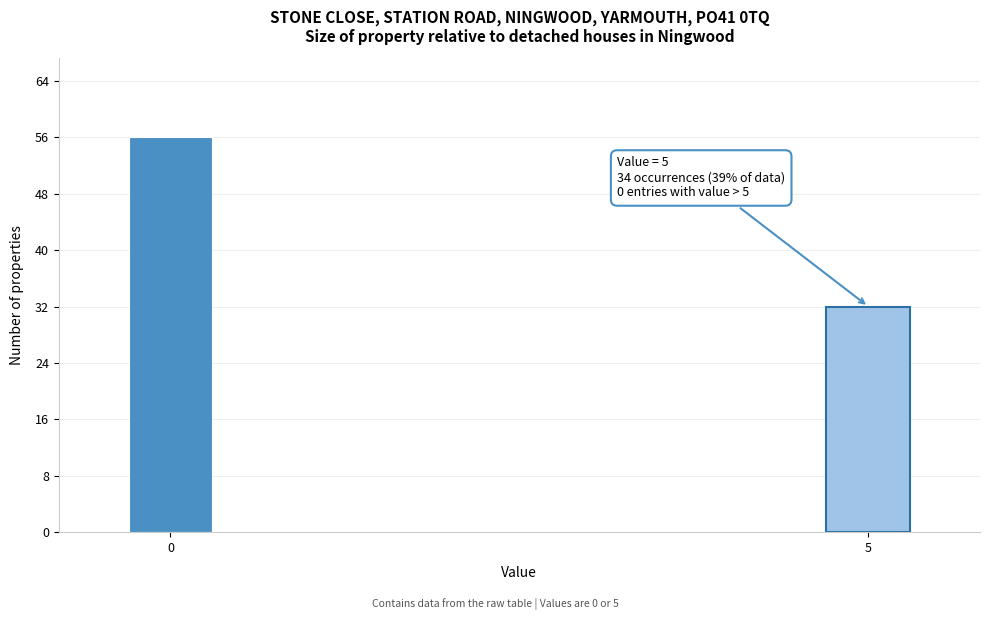

Reading left to right, extract all data points from this chart.

56	32